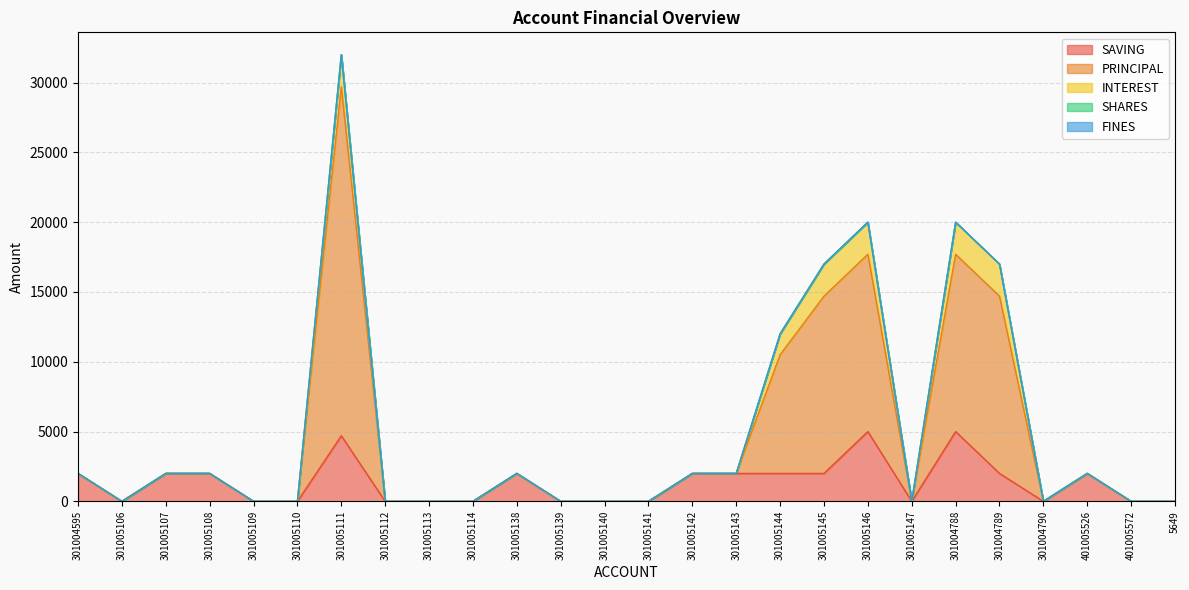

True or false: PRINCIPAL and SAVING intersect in this chart.

True